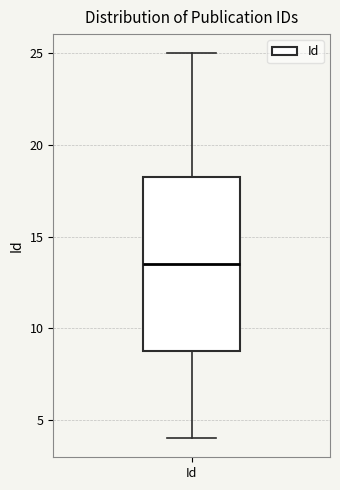

Transcribe this box plot: give where the median line is, the range the box spans, and where the two whiskers end, as read against the y-axis. The values are not printed on the chart, so give them approximately, as read against the axis.

median 13.5, box 9.0 to 18.5, whiskers 4.0 to 25.0